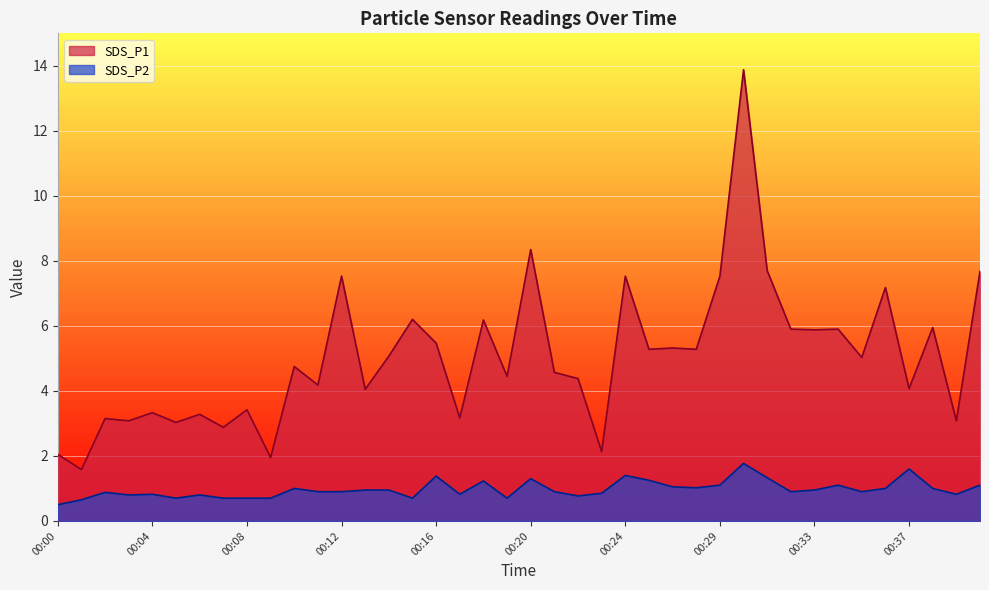

What is the difference between the SDS_P1 values at 00:30 and 00:26?

8.6